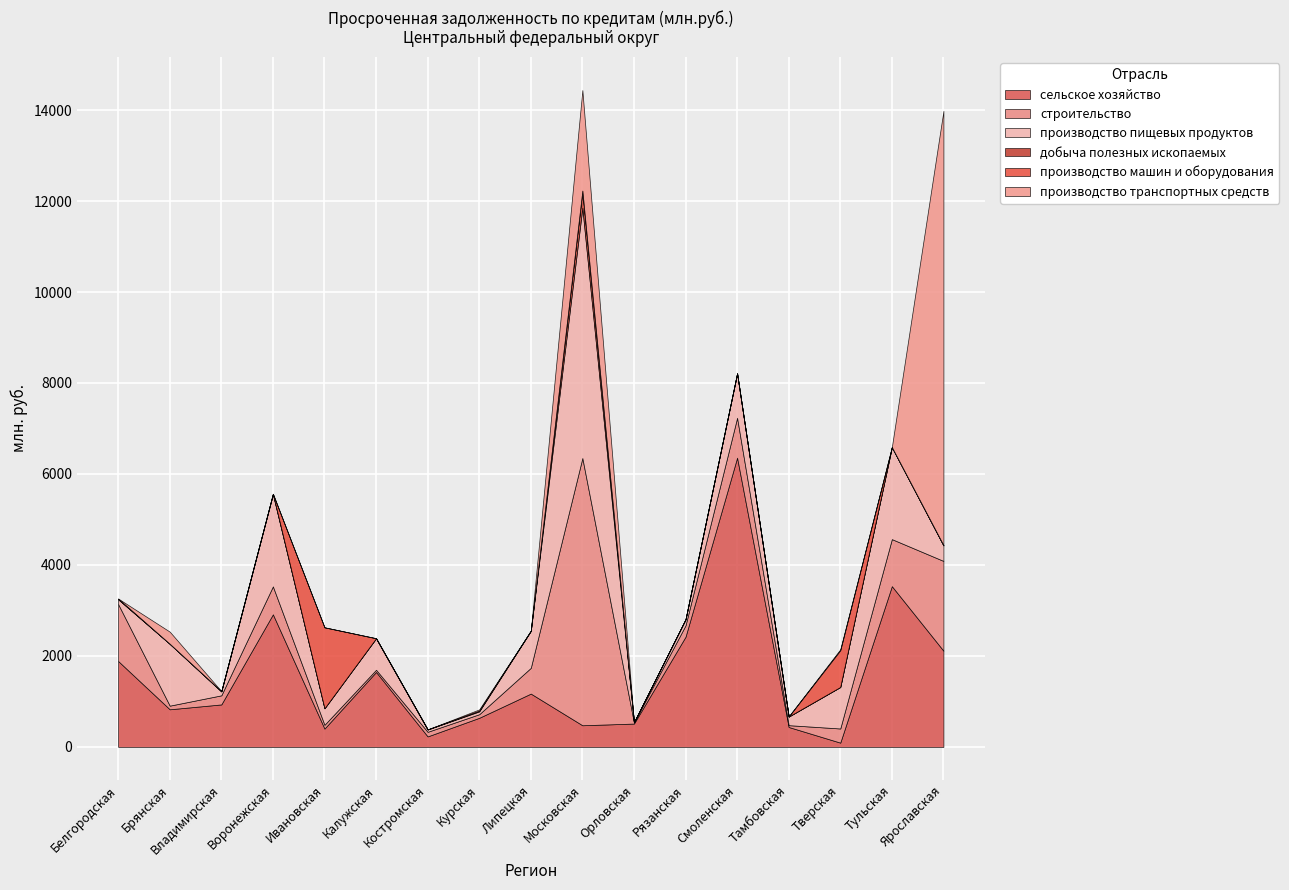

Which category has the lowest value in the производство машин и оборудования series?

Брянская